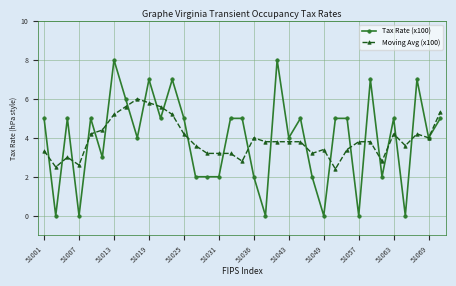

What is the minimum value for Moving Avg (x100)?

2.4